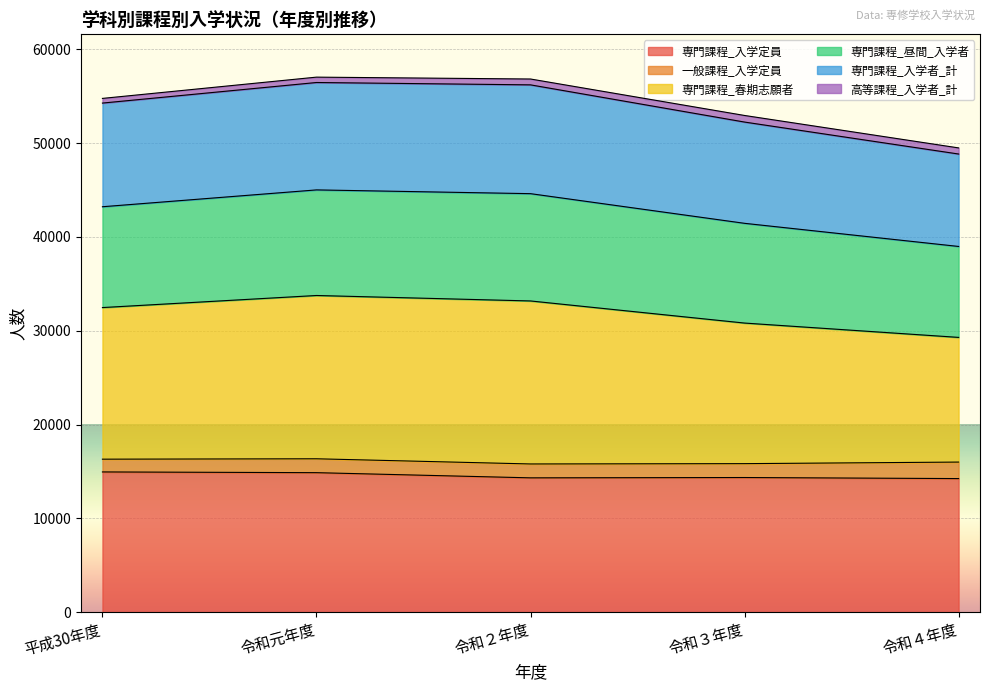

How many interior local peaks does the 専門課程_昼間_入学者 series have?

1